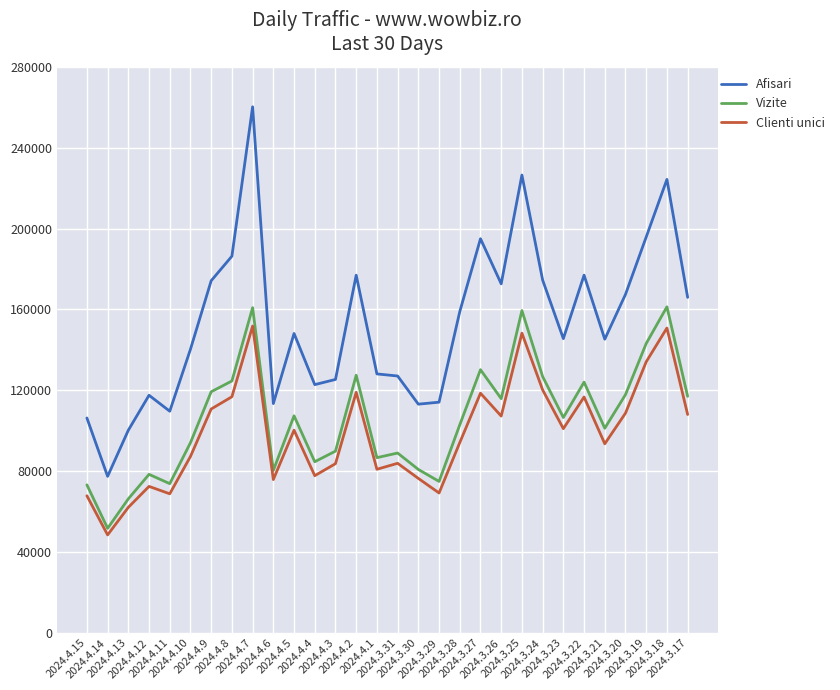

What is the total value across all series at 2024.3.19?

473112